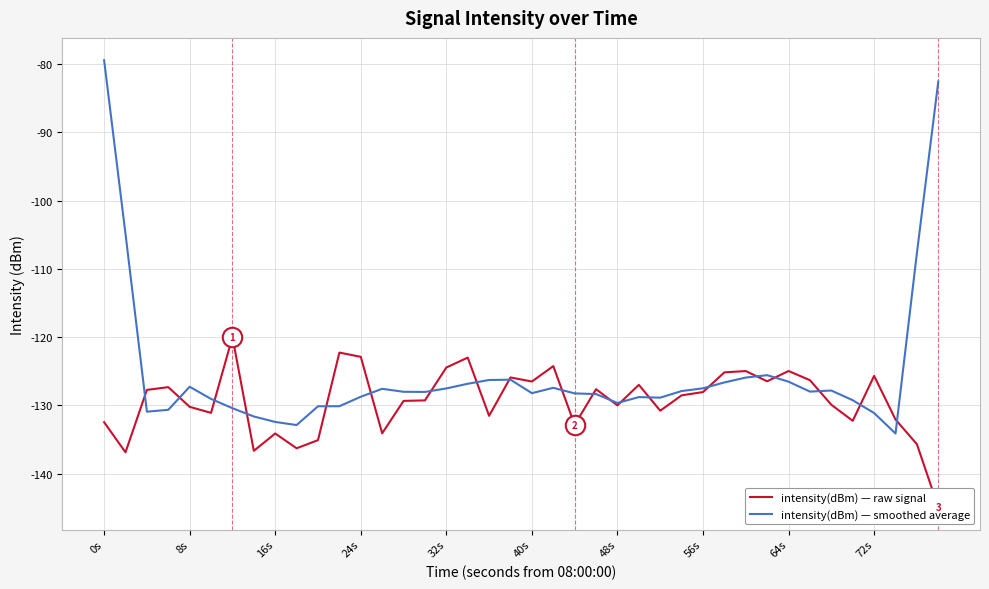

What is the maximum value shown in the chart?

-79.4